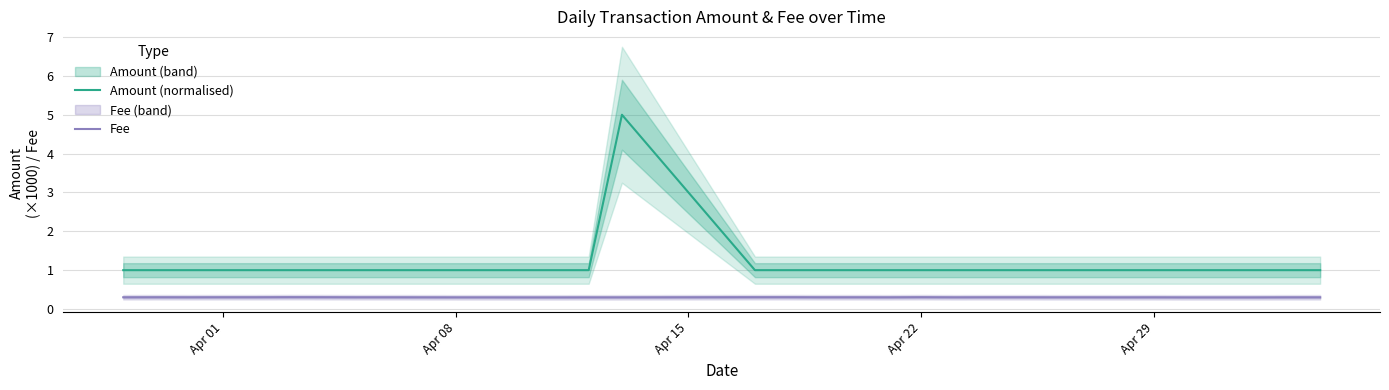

True or false: Fee and Amount (normalised) intersect in this chart.

False